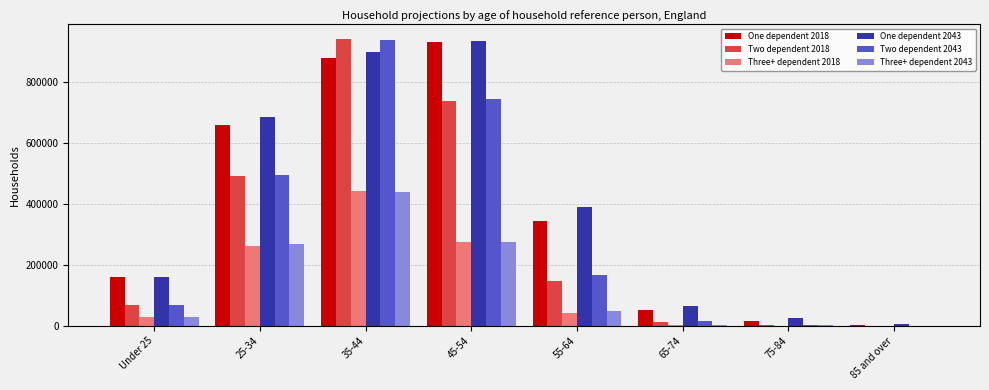

At which label does One dependent 2018 reach its peak?

45-54